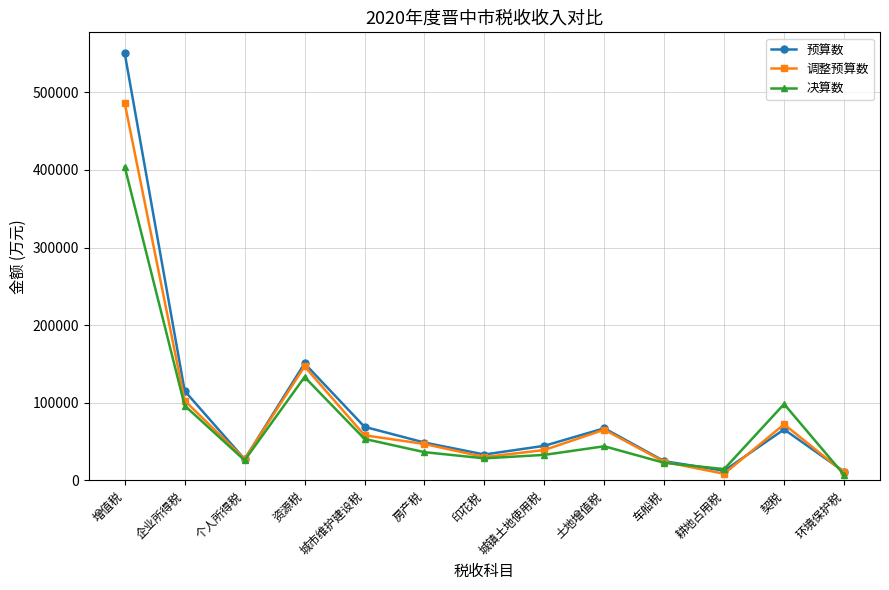

True or false: 决算数 has more than 1 points higher than both neighbors.

True